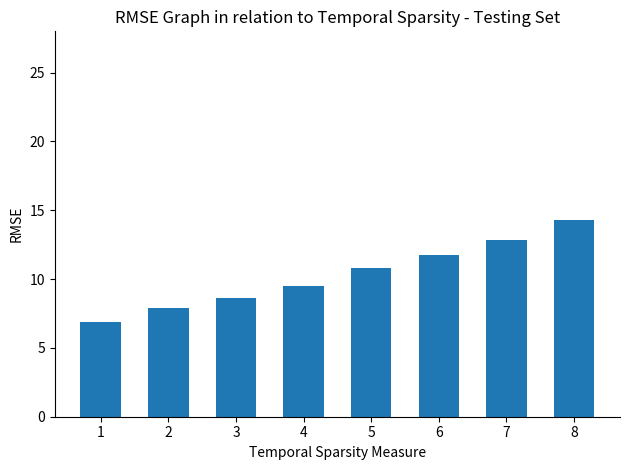

What is the change in value from 3 to 5?

+2.2